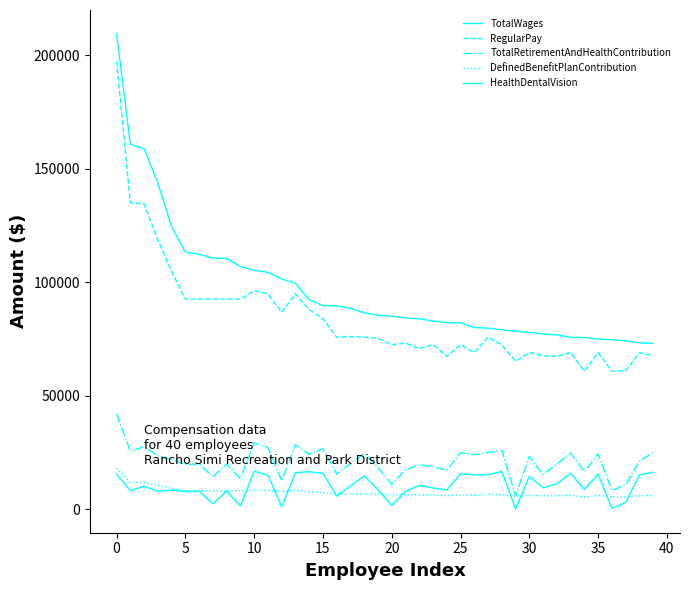

True or false: DefinedBenefitPlanContribution and HealthDentalVision intersect in this chart.

True